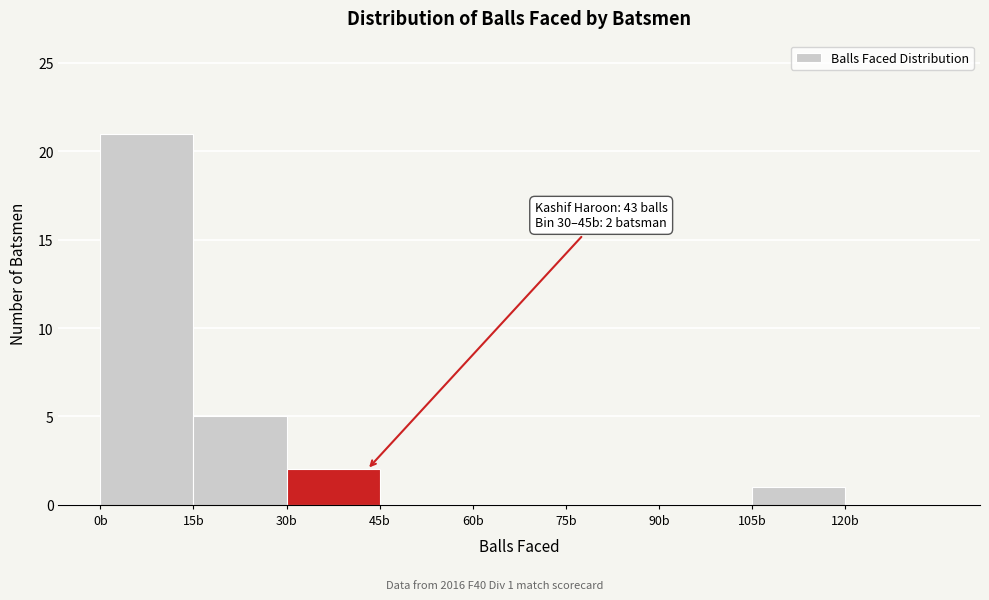

Over which range of the x-axis is the bar tallest?

0 to 15